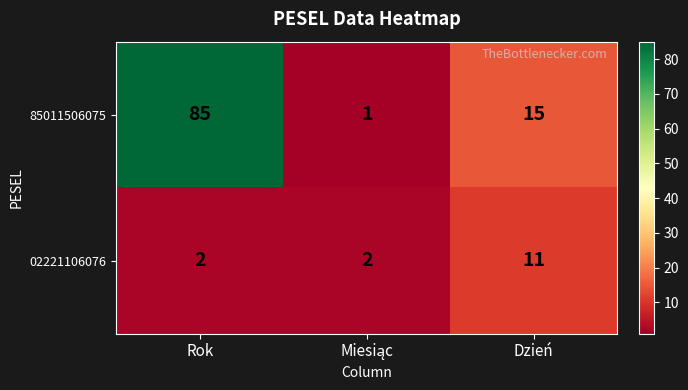

Which series has the widest spread of values?

85011506075